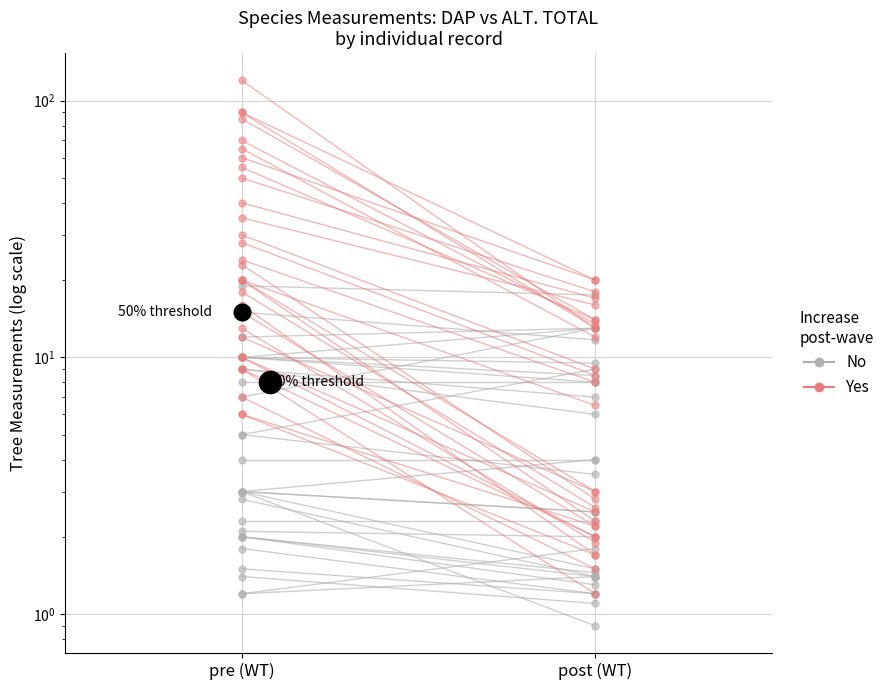

Between pre (WT) and post (WT), which series saw the biggest shift?

Yes